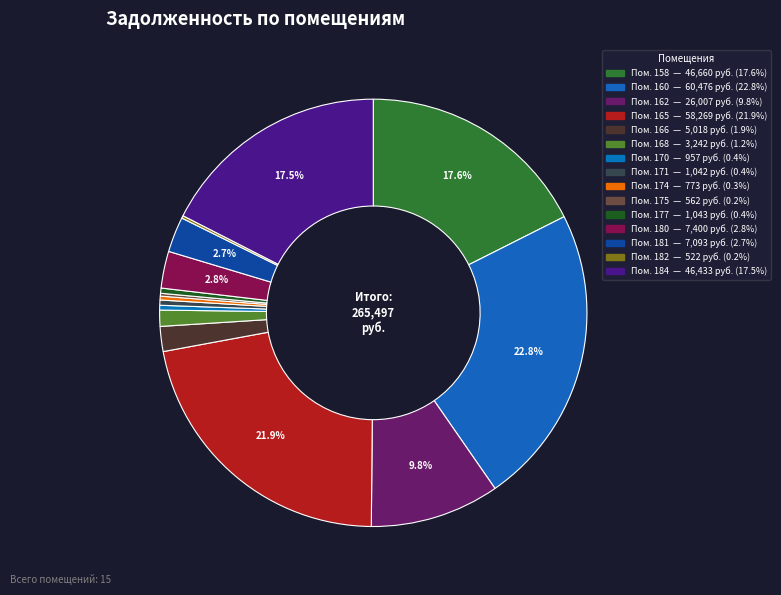

Does any single category account for the majority?

No